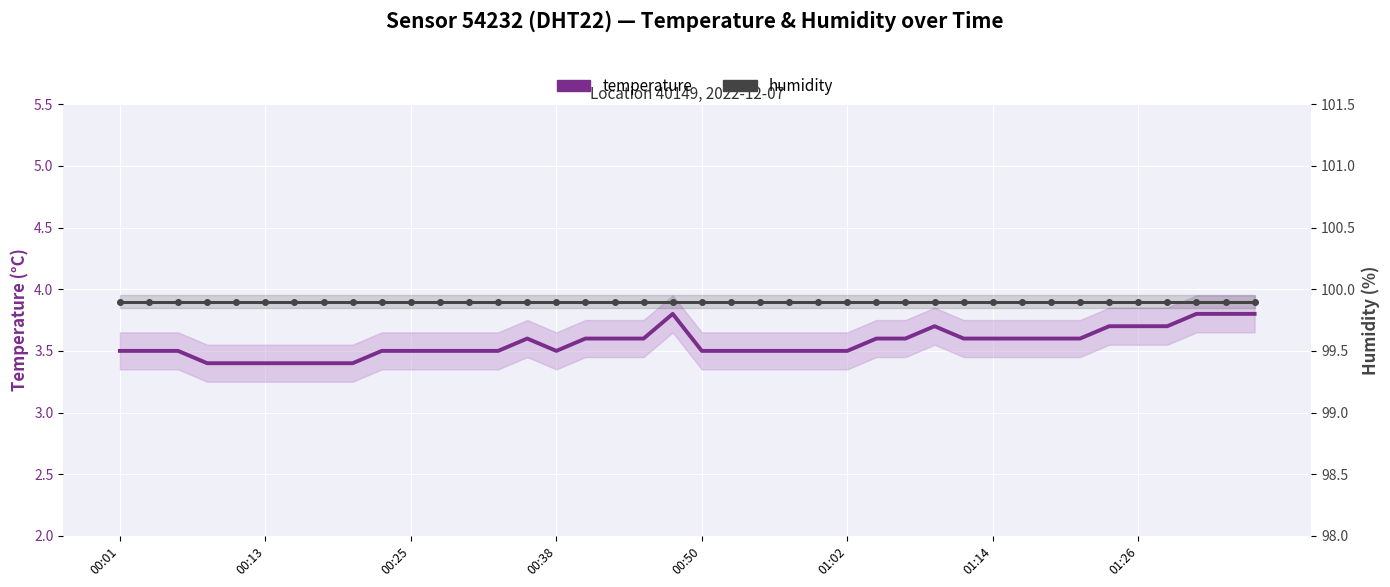

True or false: temperature has more than 0 points higher than both neighbors.

True